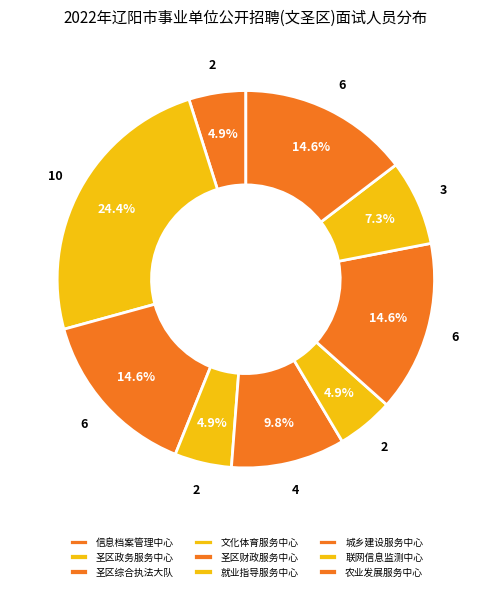

How many segments does this pie chart have?

9